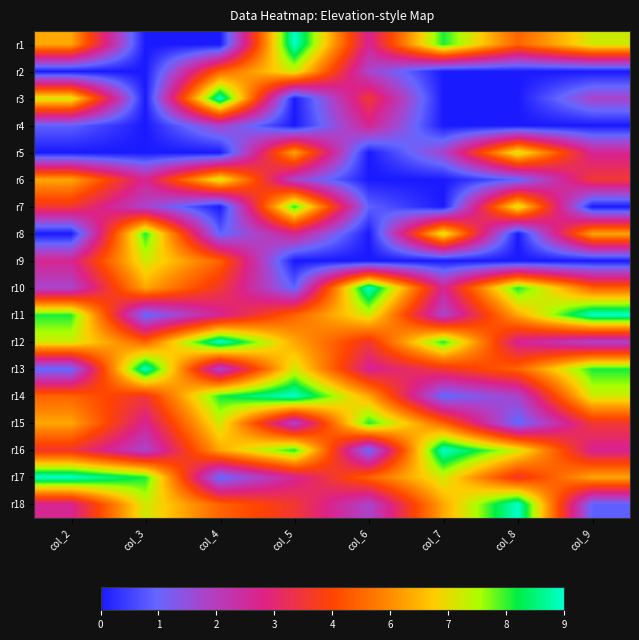

Which category has the highest value across all series?

col_5